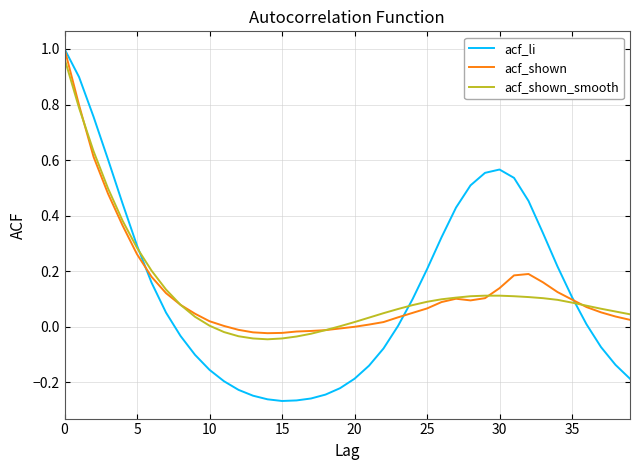

Rank the series by their maximum value, from highest to lowest.

acf_li, acf_shown, acf_shown_smooth